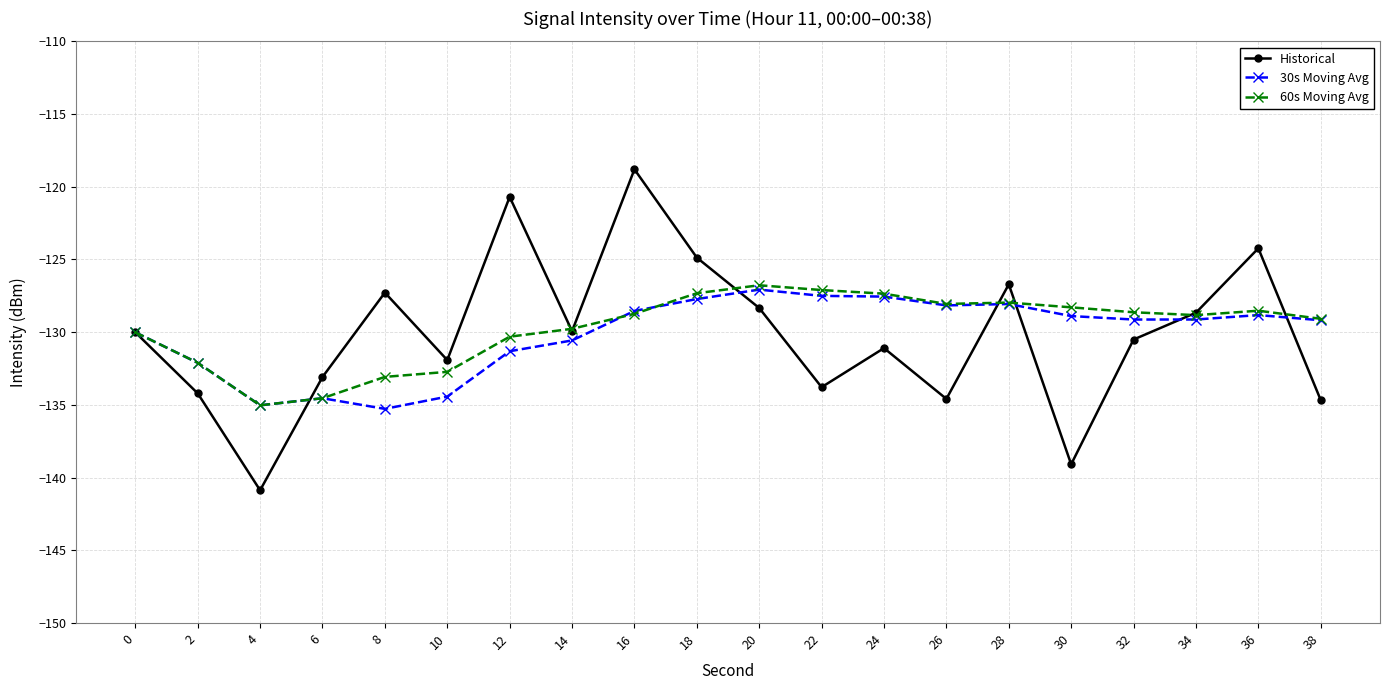

What is the total value across all series at 14?

-390.3